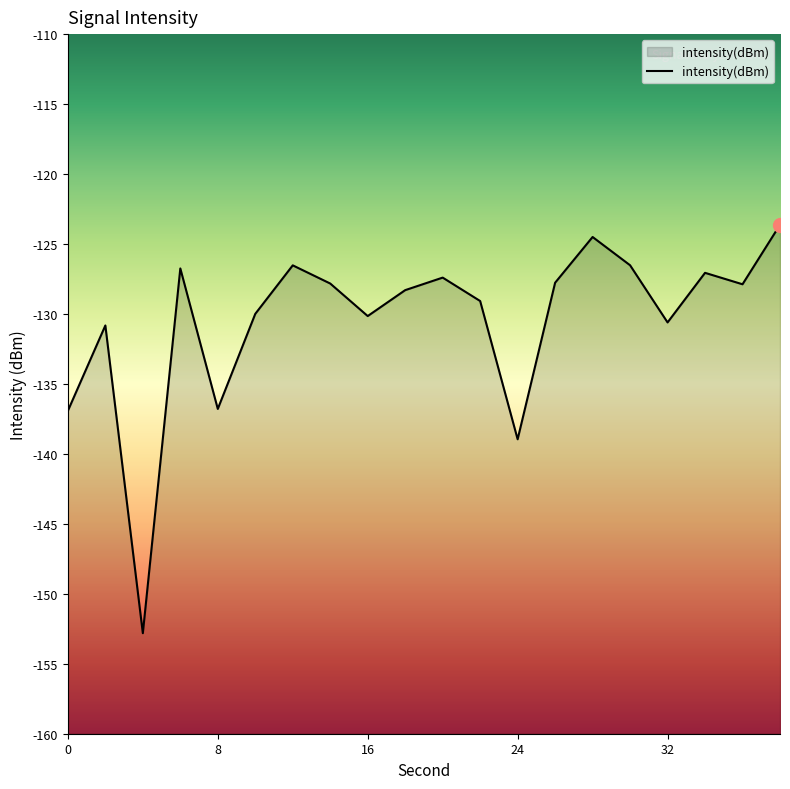

What is the sum of the values at 30 and 22?

-255.6